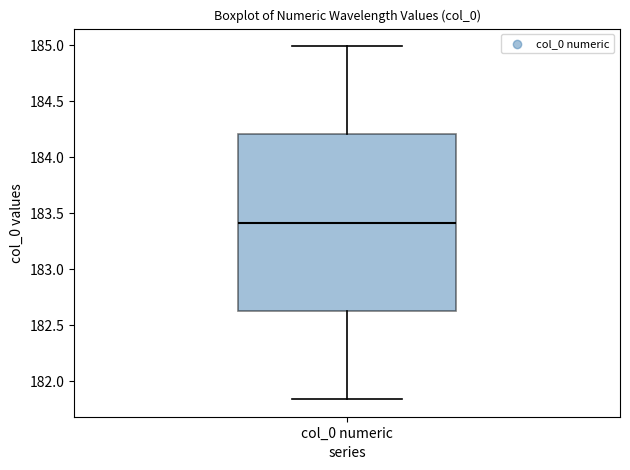

Transcribe this box plot: give where the median line is, the range the box spans, and where the two whiskers end, as read against the y-axis. The values are not printed on the chart, so give them approximately, as read against the axis.

median 183.40, box 182.65 to 184.20, whiskers 181.85 to 185.00